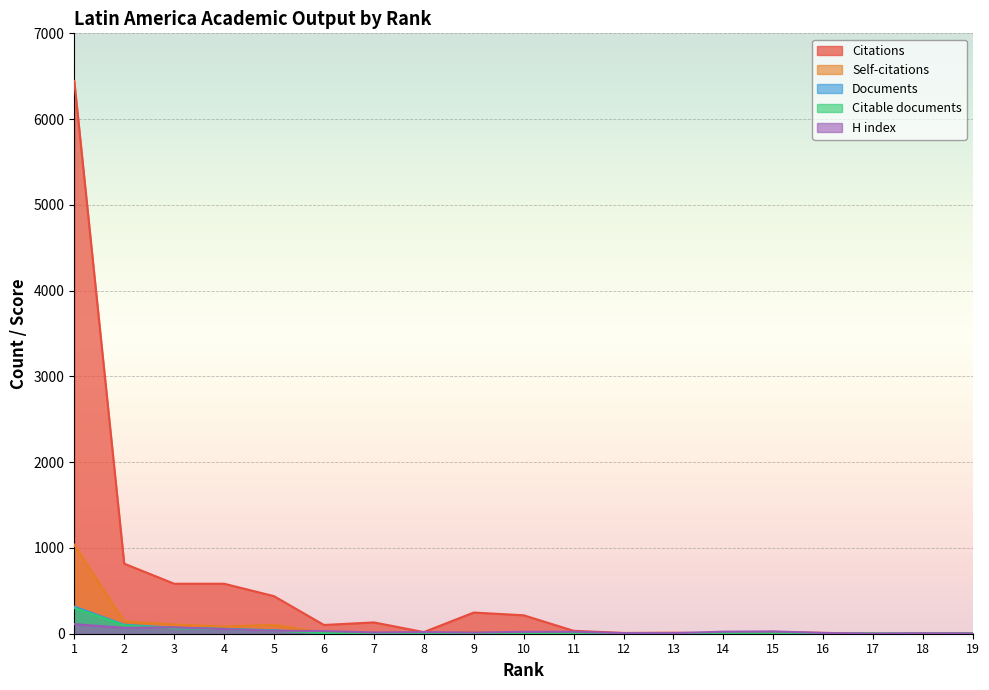

What is the lowest value of the H index series?

1